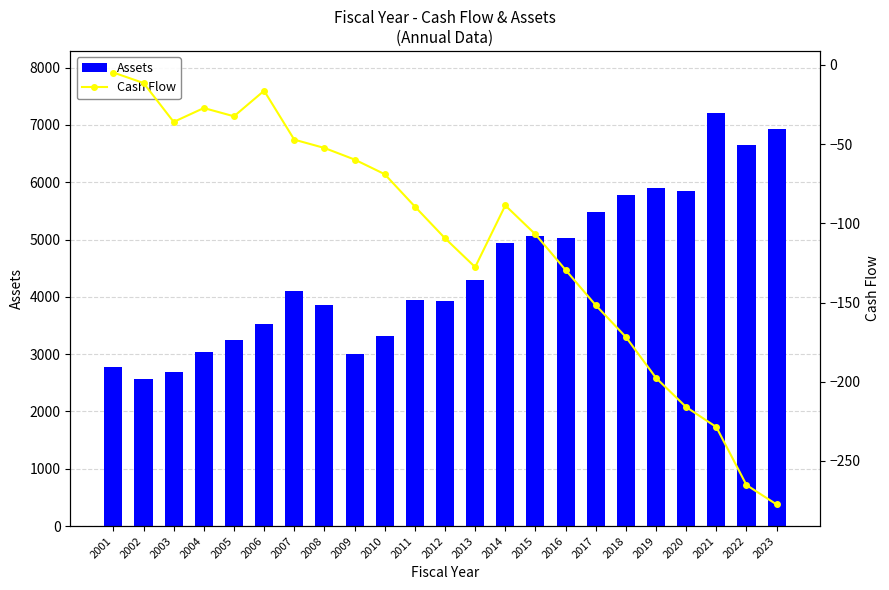

Which category has the highest value in the Assets series?

2021